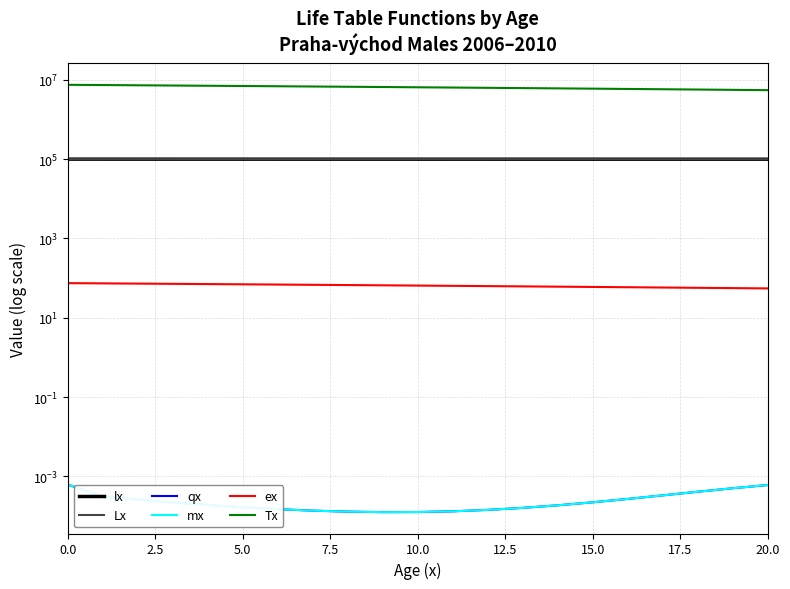

What are all the series names shown in the legend?

lx, Lx, qx, mx, ex, Tx